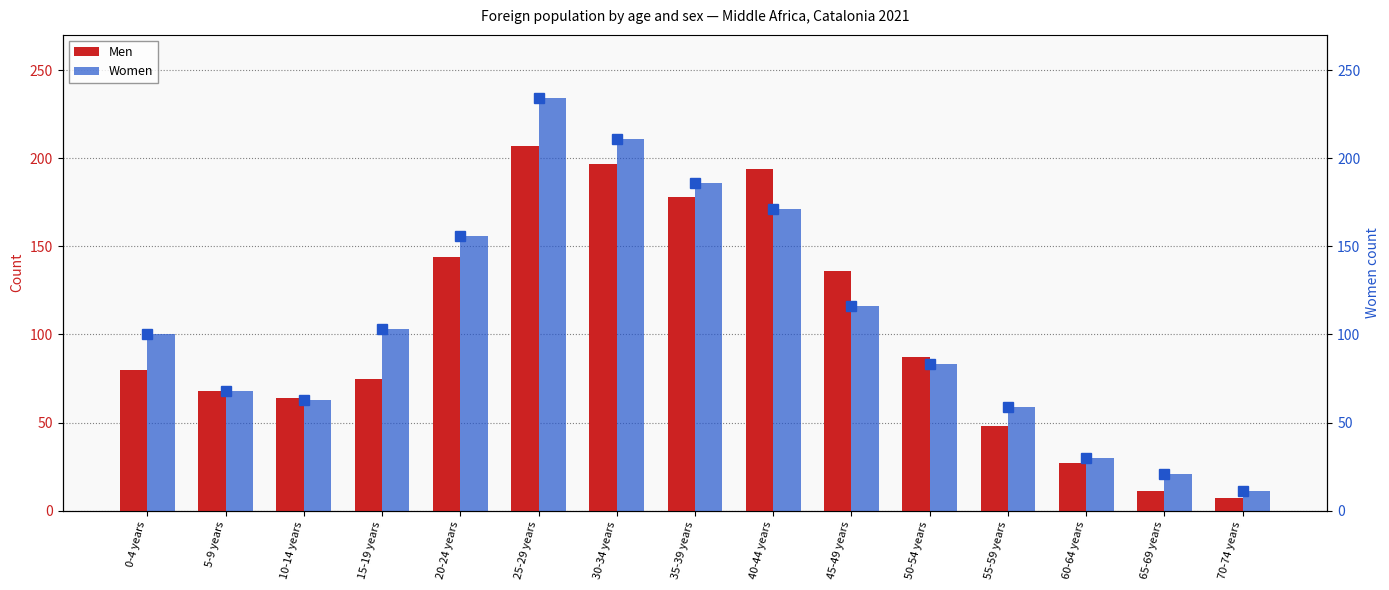

Rank the series at 60-64 years from lowest to highest value.

Men, Women